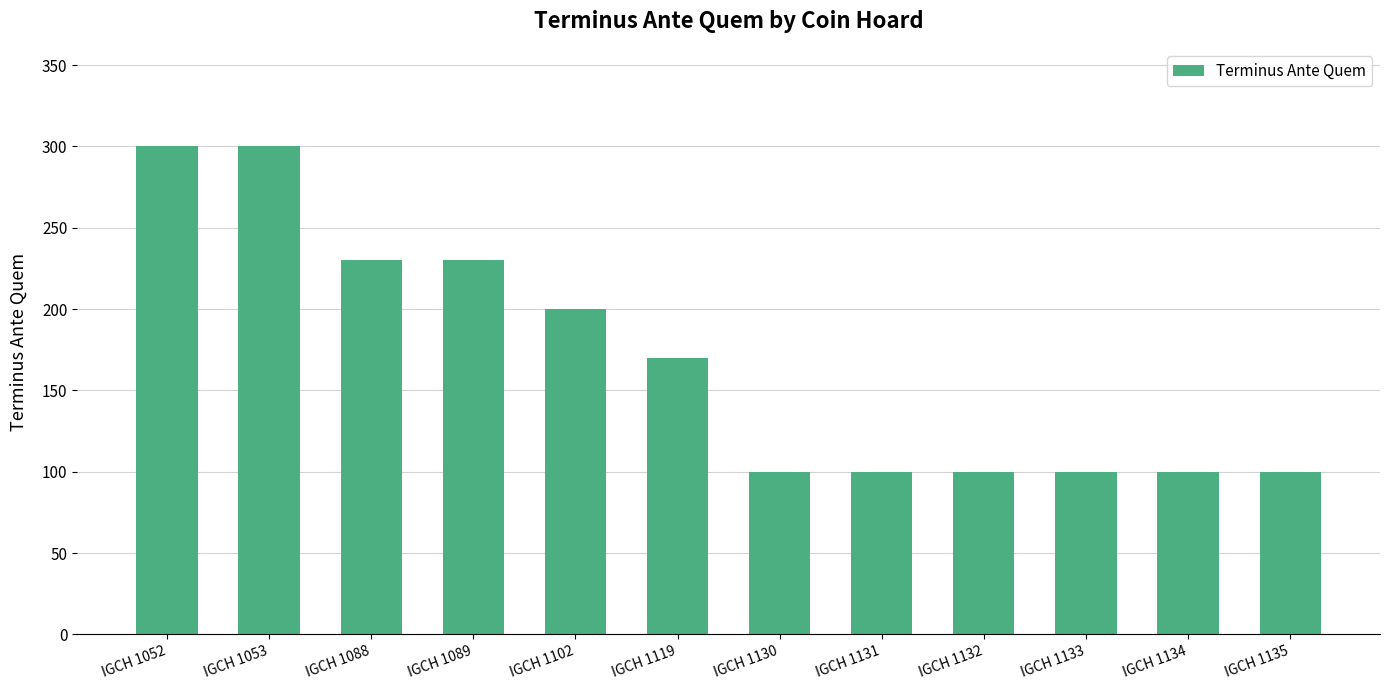

Reading right to left, what are all the values shown in this chart?

IGCH 1135=100	IGCH 1134=100	IGCH 1133=100	IGCH 1132=100	IGCH 1131=100	IGCH 1130=100	IGCH 1119=170	IGCH 1102=200	IGCH 1089=230	IGCH 1088=230	IGCH 1053=300	IGCH 1052=300